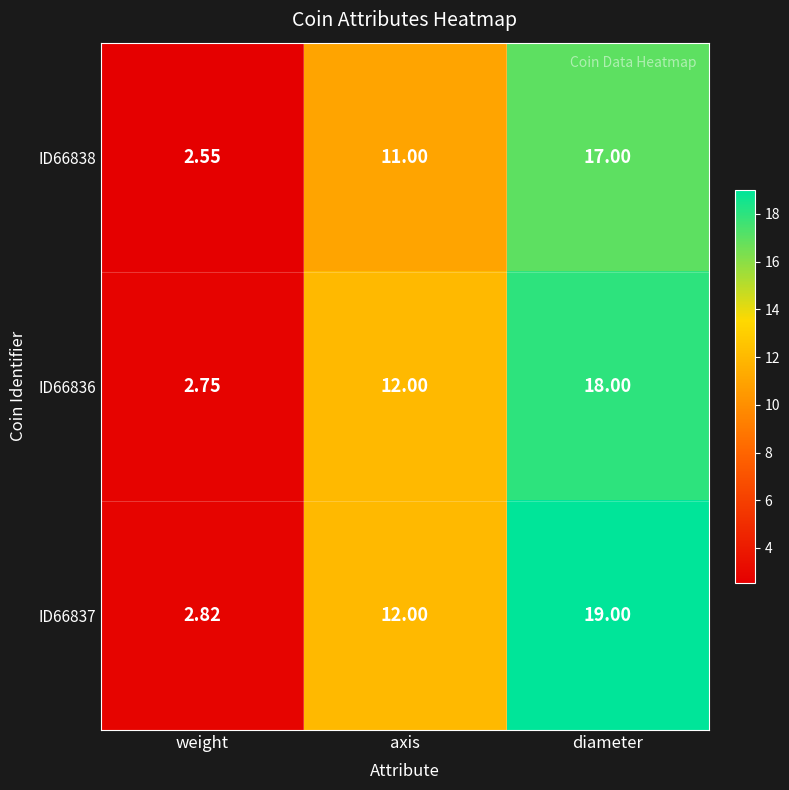

Between weight and axis, which series saw the biggest shift?

ID66836